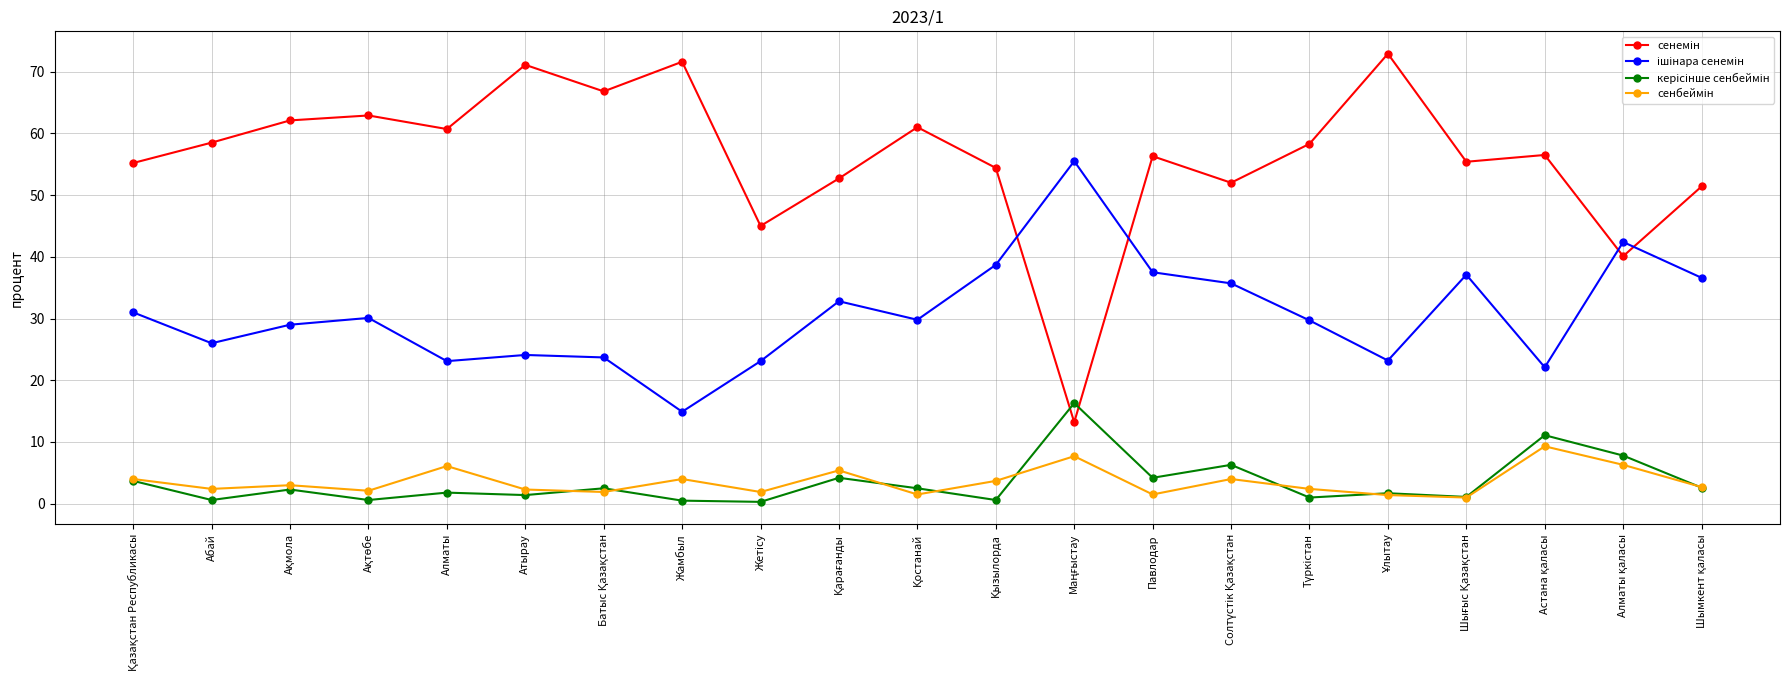

What is the label of the 5th point from the left?

Алматы